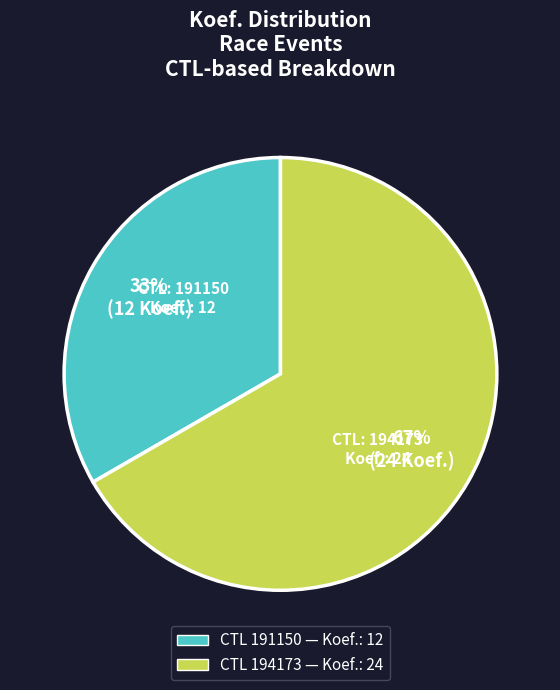

Is there any slice that represents more than half of the pie?

Yes